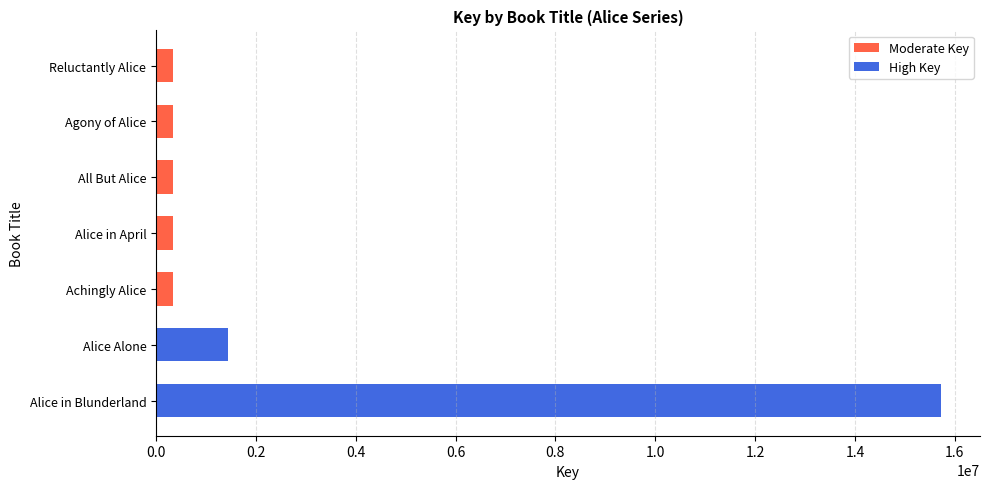

Which has a higher value, Alice in Blunderland or Reluctantly Alice?

Alice in Blunderland